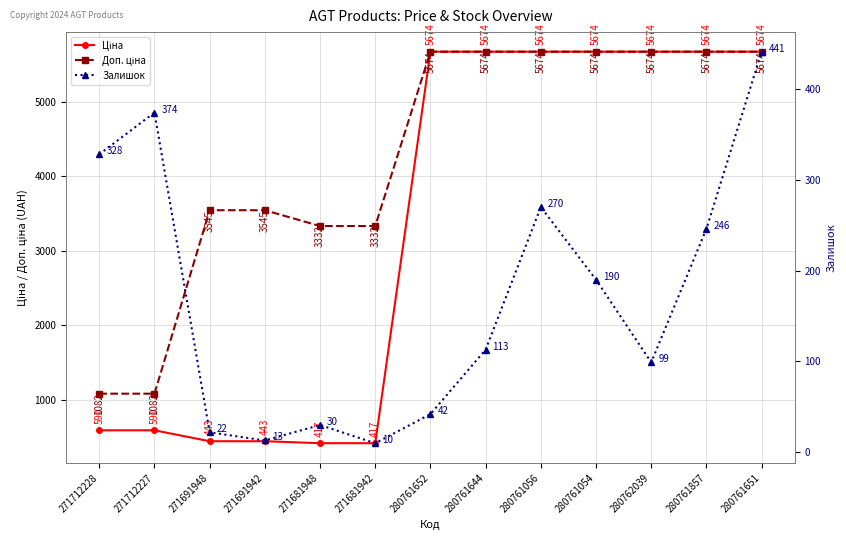

Which series changed the most between 280761652 and 280761651?

Залишок